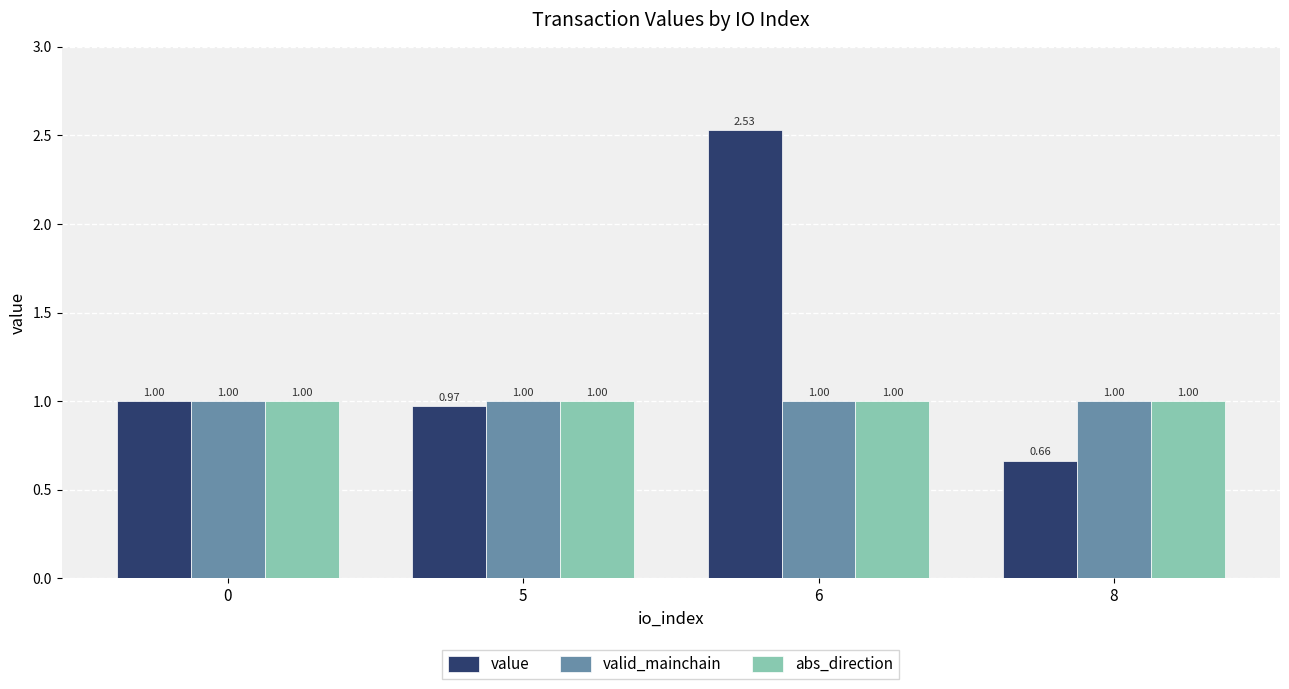

What is the sum of the abs_direction values at 0 and 6?

2.0